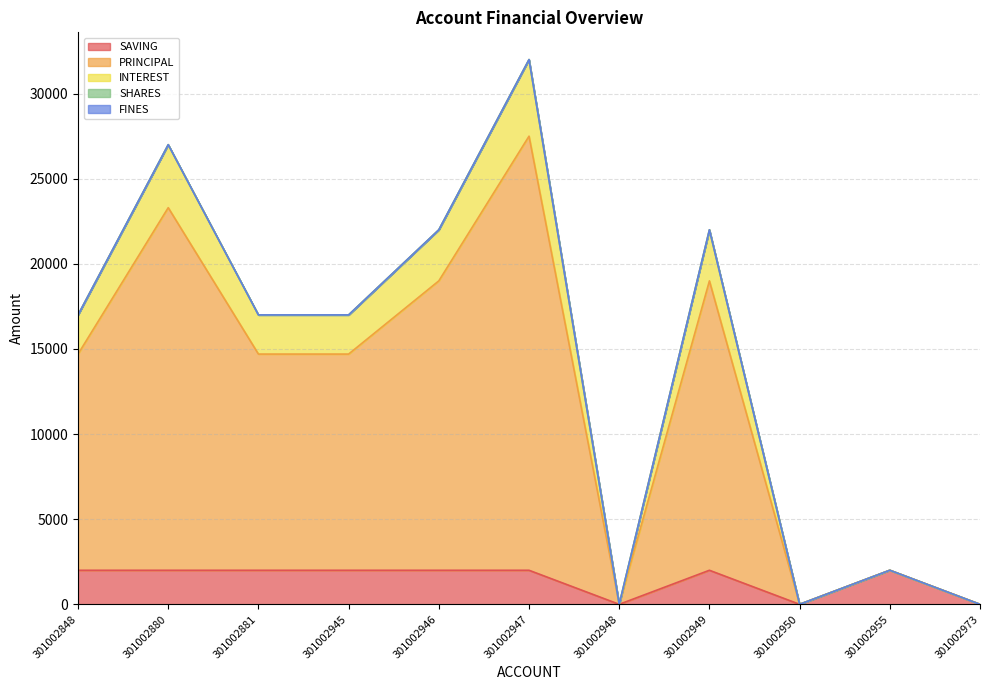

Where is the first local minimum for INTEREST?

301002948